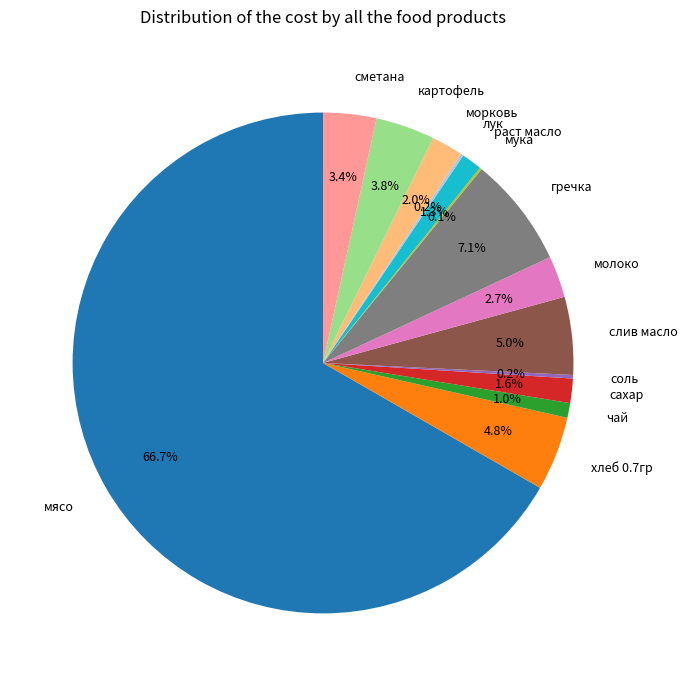

To the nearest percent, what is the average slice percentage?

7%